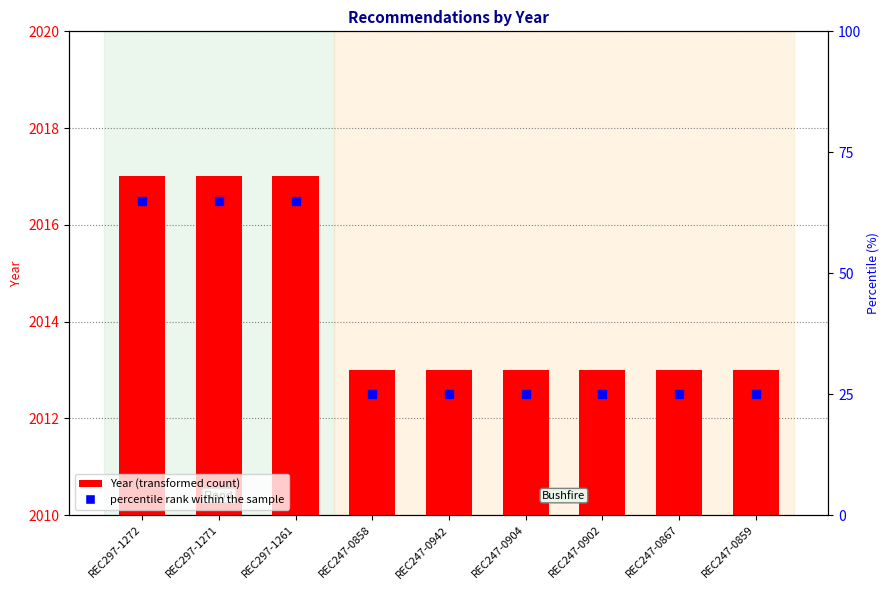

Is it true that the value at REC247-0867 is 3287?

False